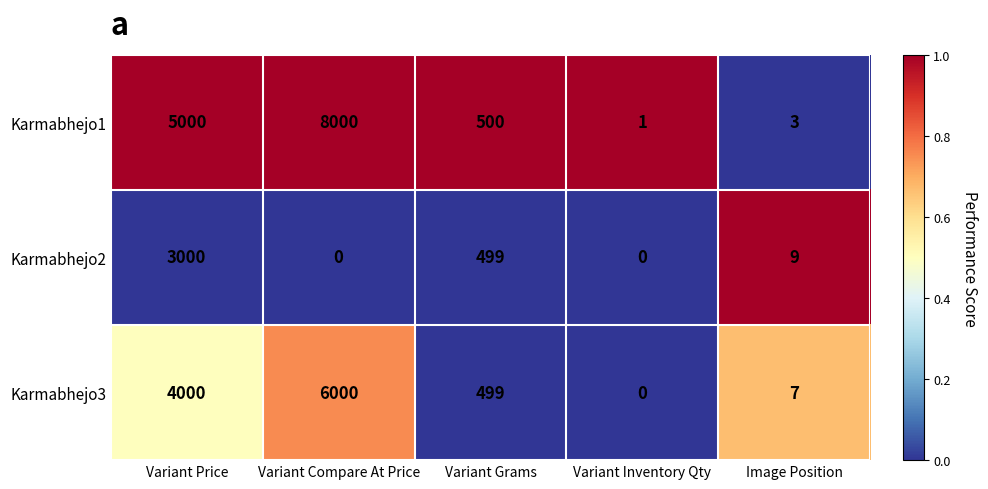

List the series in order of their overall mean, lowest first.

Karmabhejo2, Karmabhejo3, Karmabhejo1